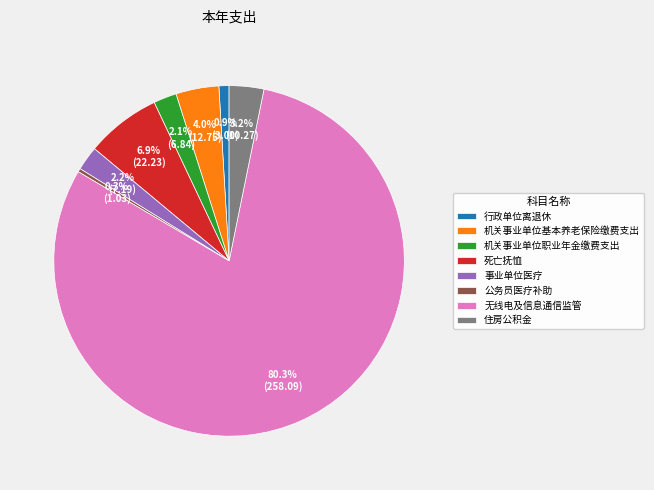

What is the ratio of the value at 无线电及信息通信监管 to the value at 公务员医疗补助?

250.6